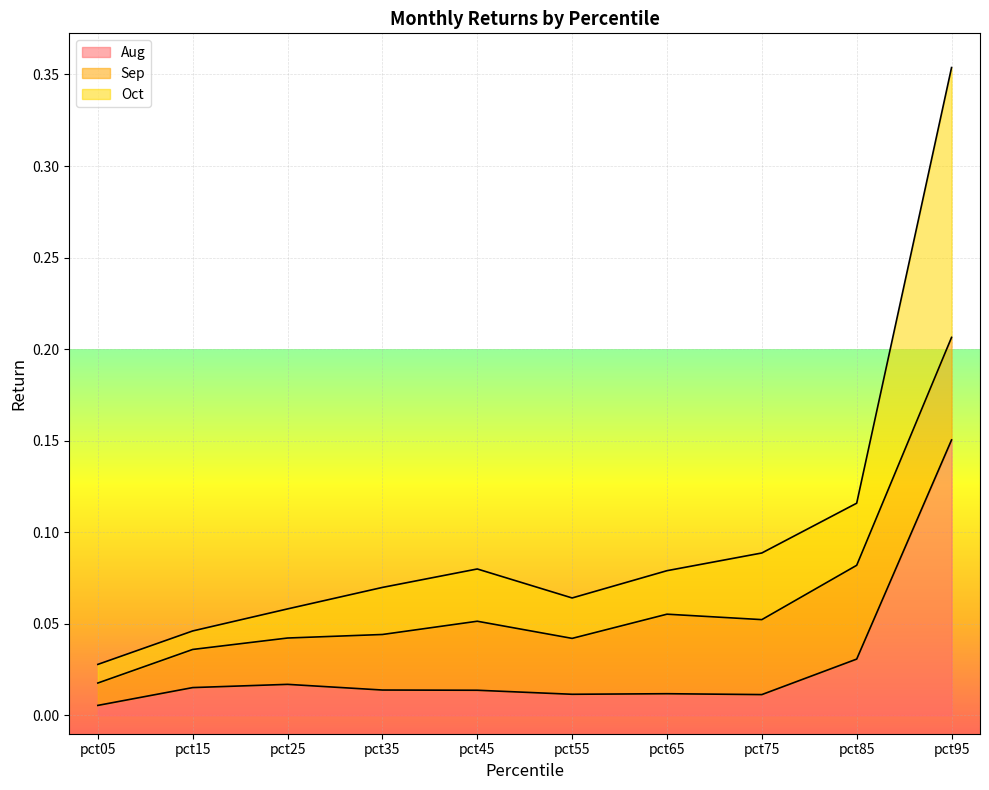

What is the sum of all Aug values?

0.3